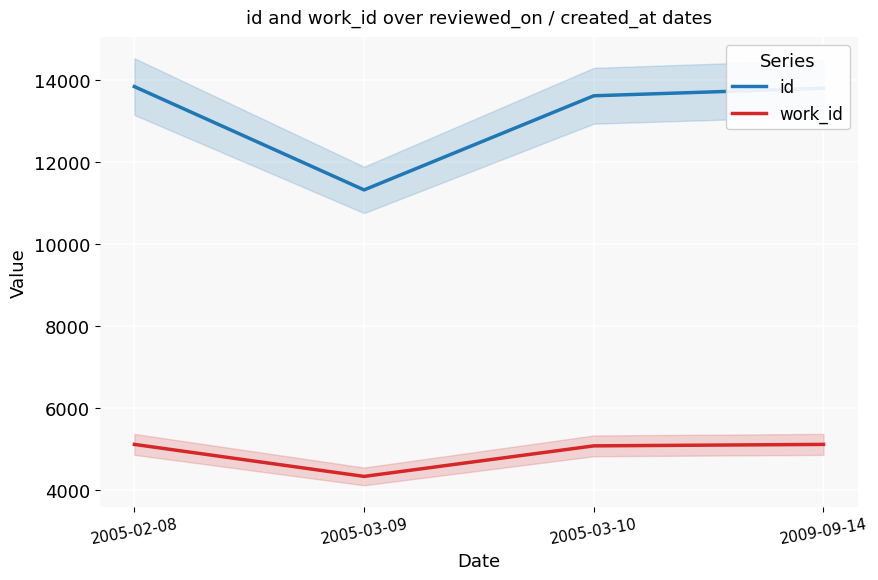

What is the label of the 3rd point from the left?

2005-03-10